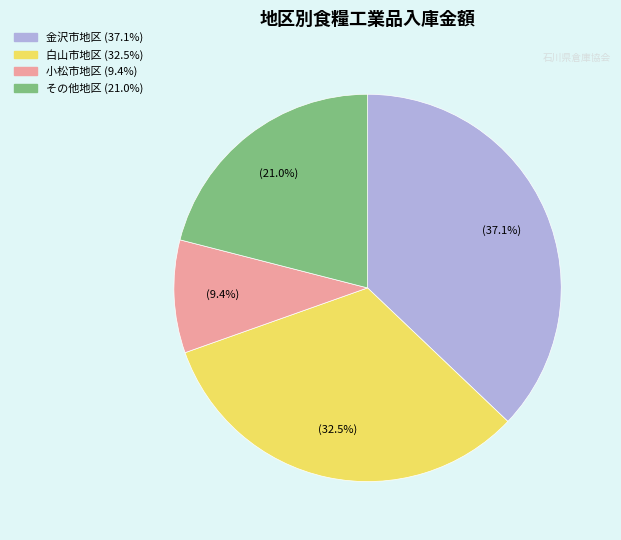

Count the number of slices in the pie.

4